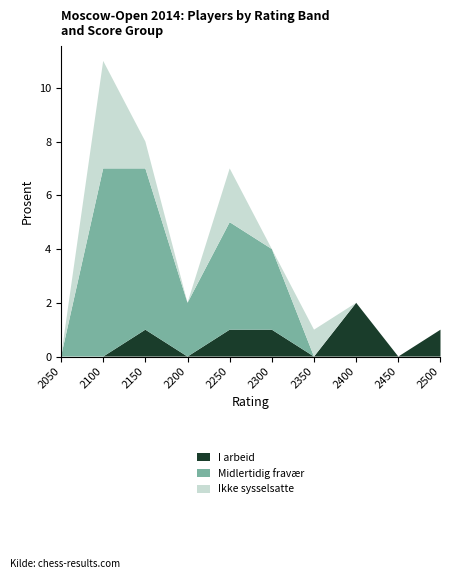

At which label does I arbeid reach its peak?

2400